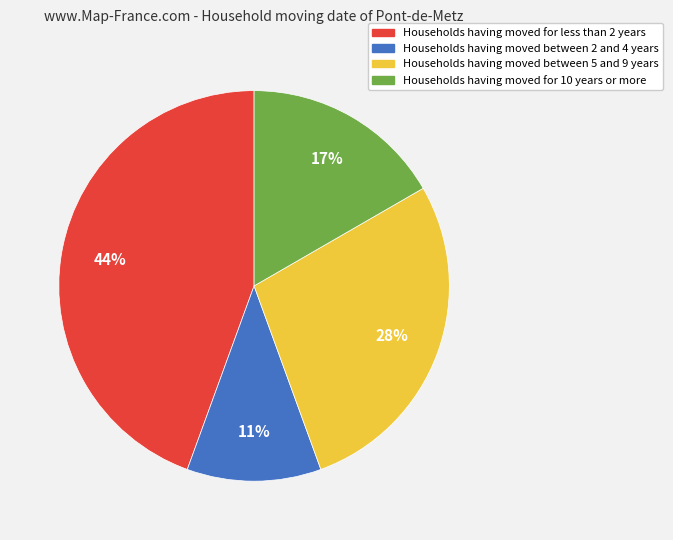

To the nearest percent, what is the average slice percentage?

25%